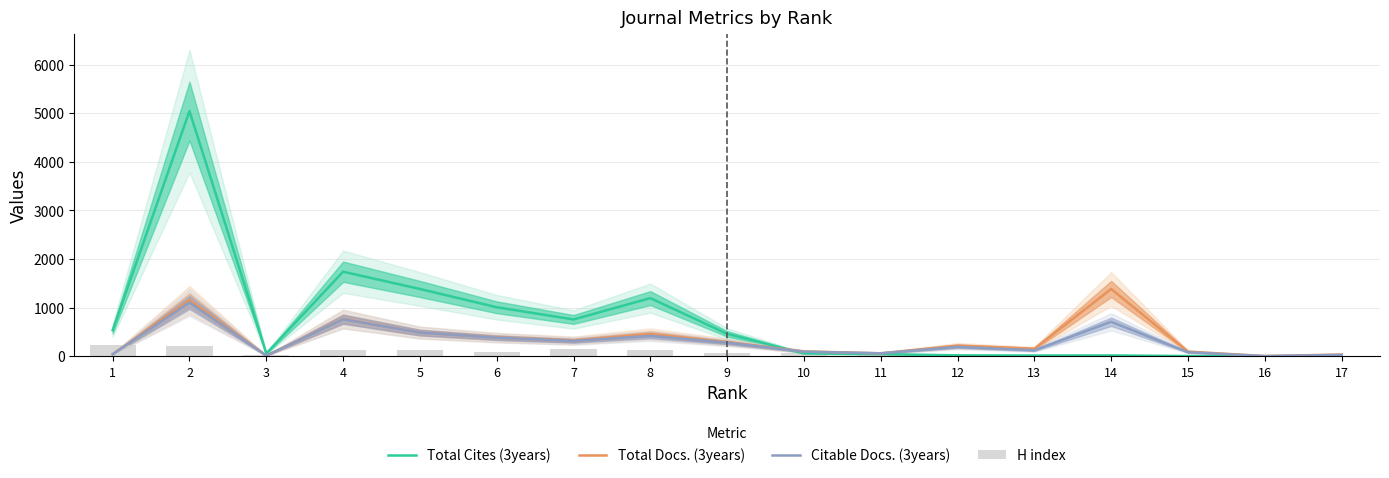

What is the sum of the Citable Docs. (3years) values at 5 and 6?

870